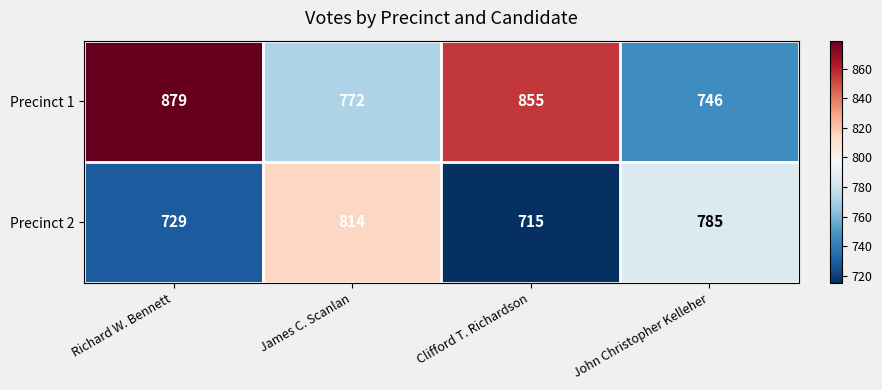

At which label does Precinct 1 first exceed 855?

Richard W. Bennett